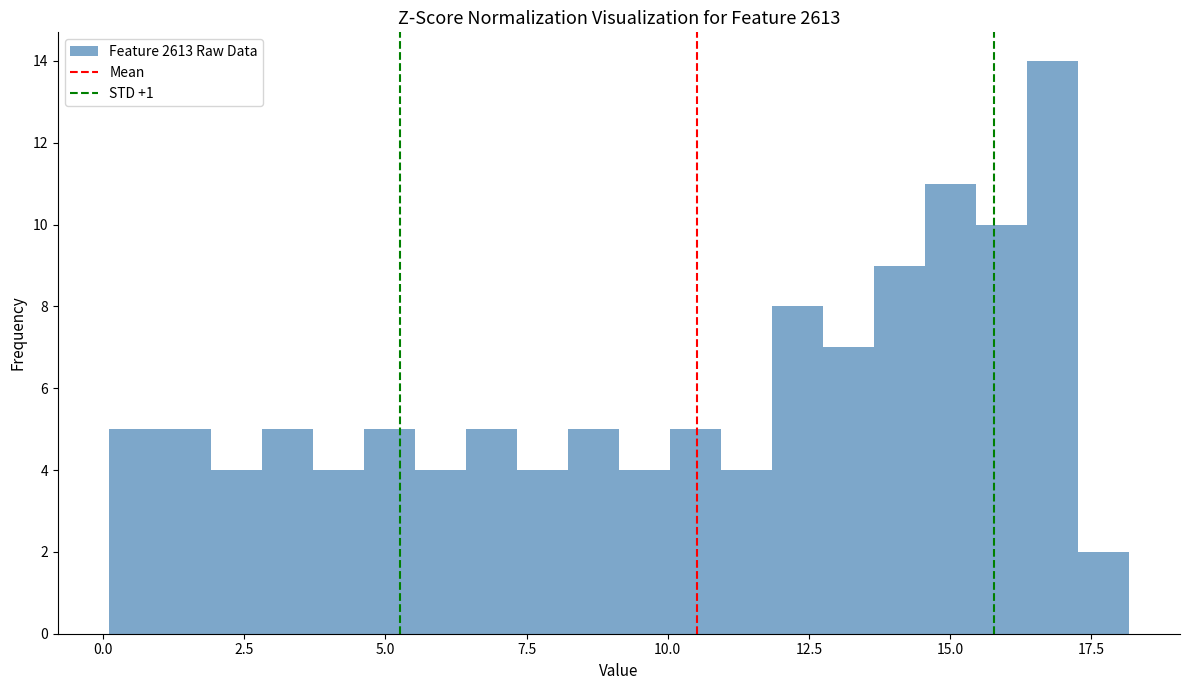

Around what value on the x-axis is the tallest bar? Give the approximate position of its centre, as read against the axis.

17.0